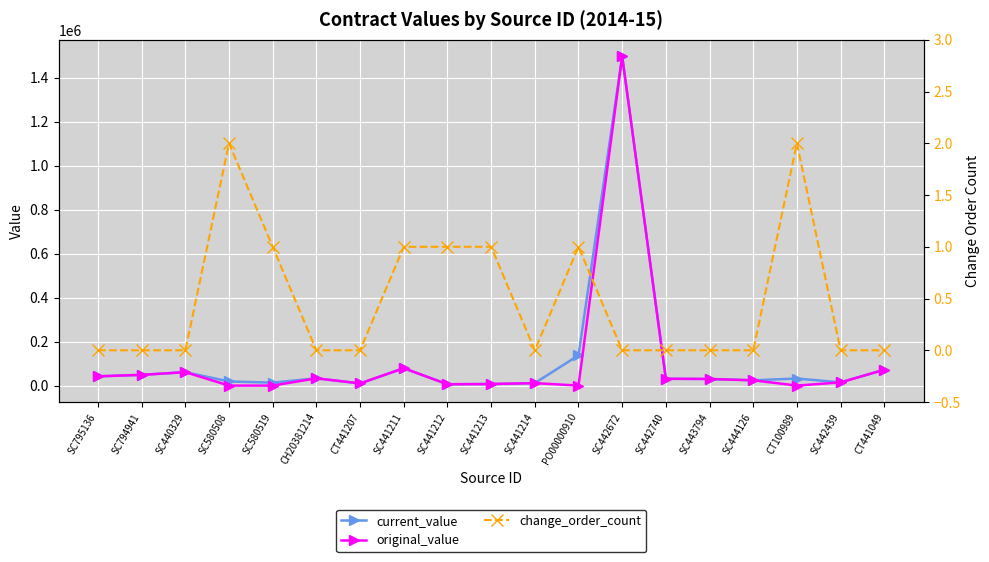

What is the label of the 7th point from the right?

SC442672